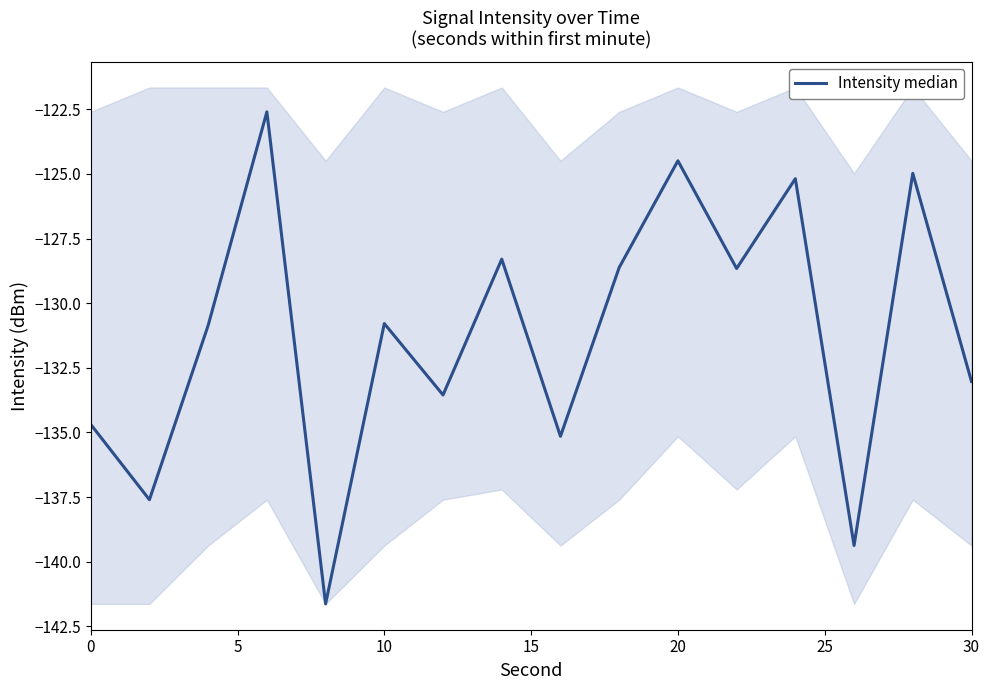

What is the difference between the maximum and minimum values?

19.0